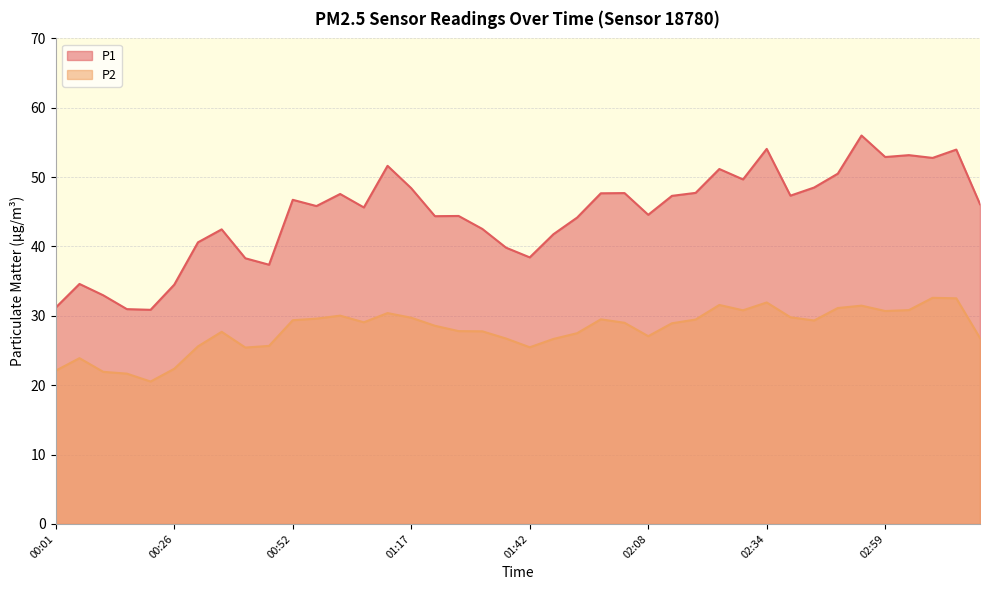

What value does the P1 series have at 00:06?

34.6